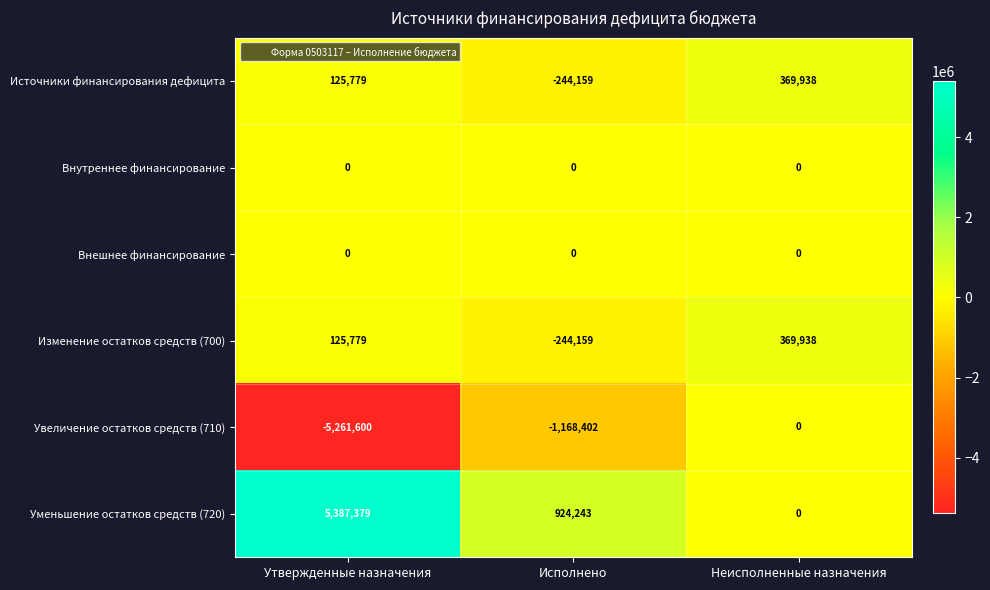

At which category is the sum across all series the highest?

Неисполненные назначения